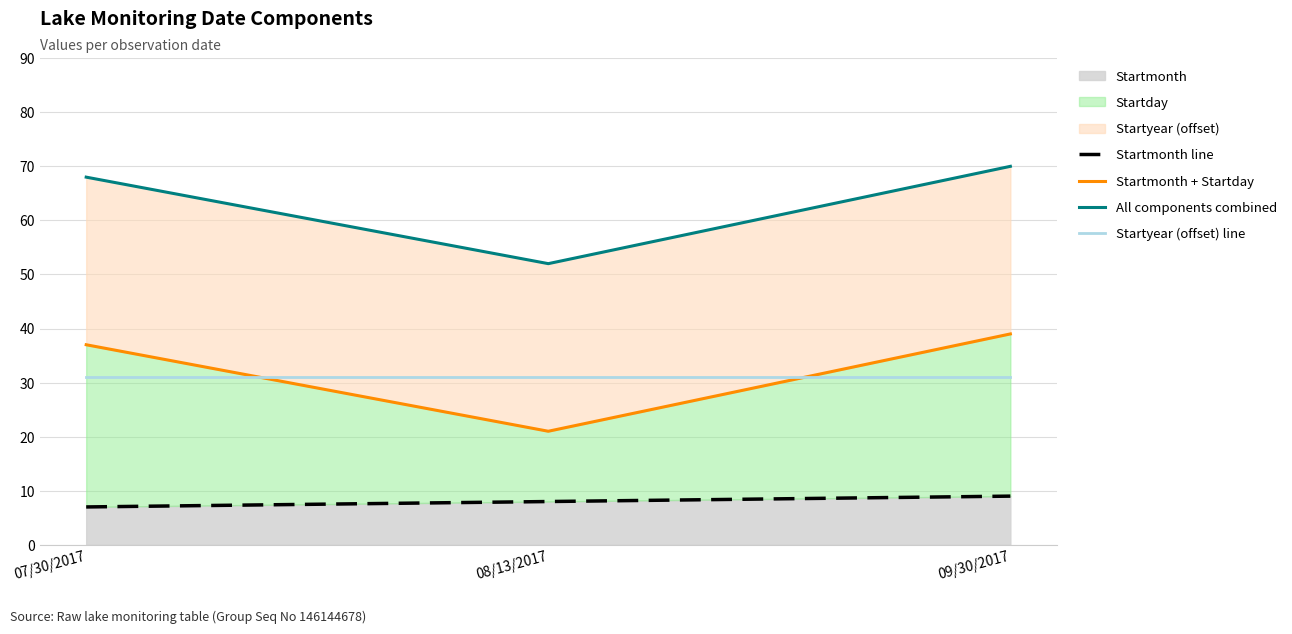

Between 08/13/2017 and 09/30/2017, which series saw the biggest shift?

Startmonth + Startday